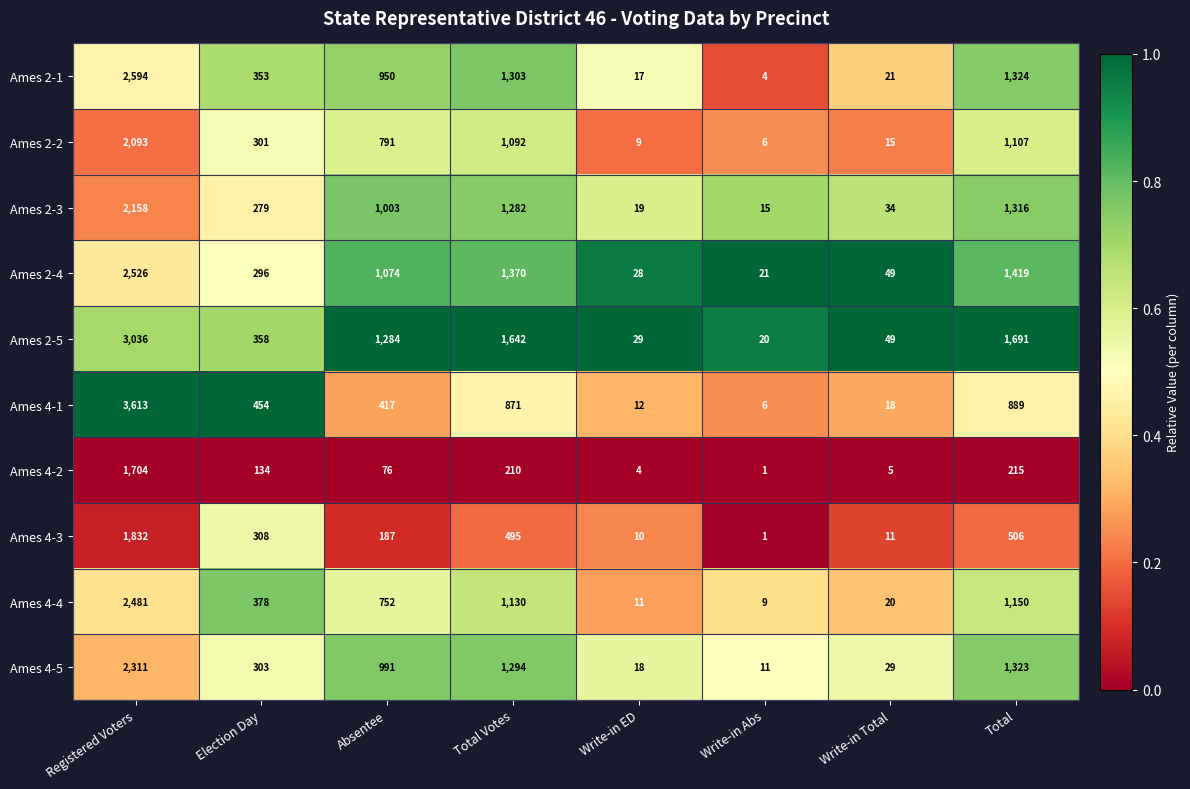

The Ames 2-4 series shows 296 at Election Day. True or false?

True